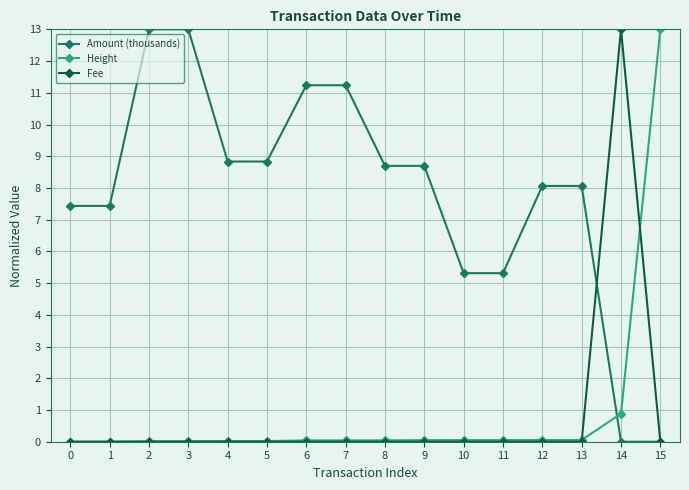

Which series ends up on top after the final intersection of Height and Fee?

Height